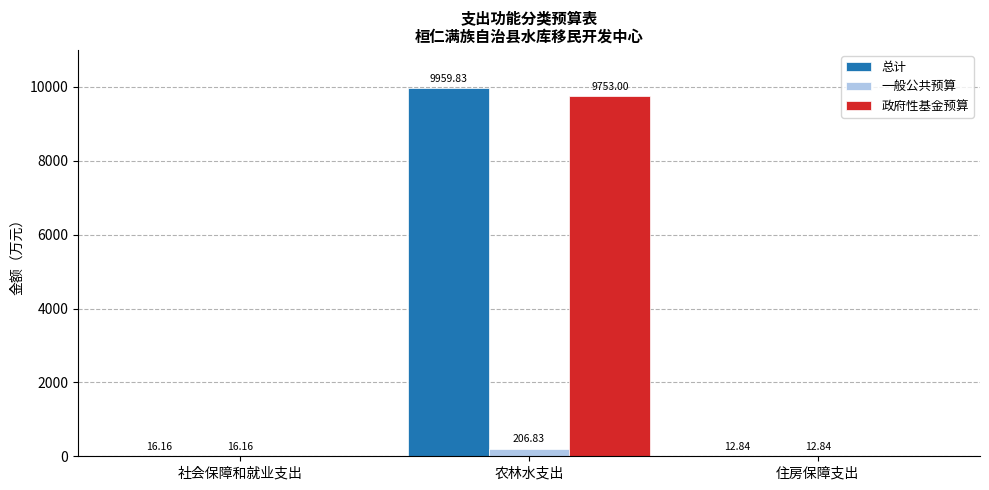

How many series are shown in this chart?

3